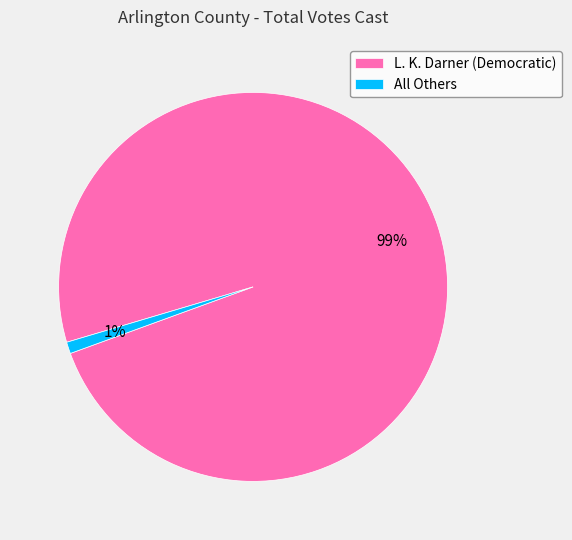

How many segments does this pie chart have?

2